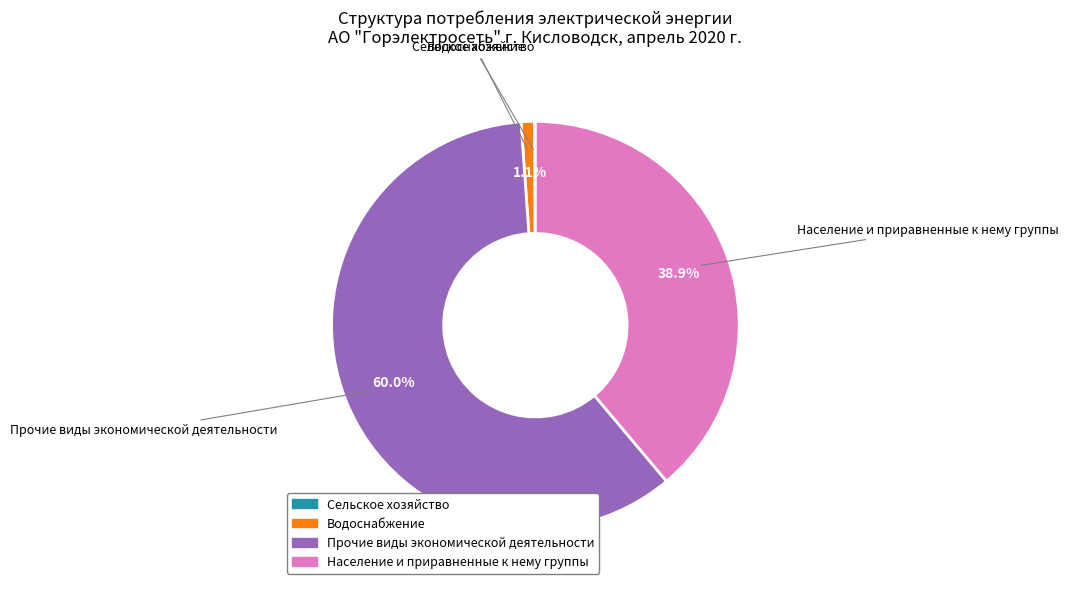

What is the ratio of the value at Прочие виды экономической деятельности to the value at Население и приравненные к нему группы?

1.5